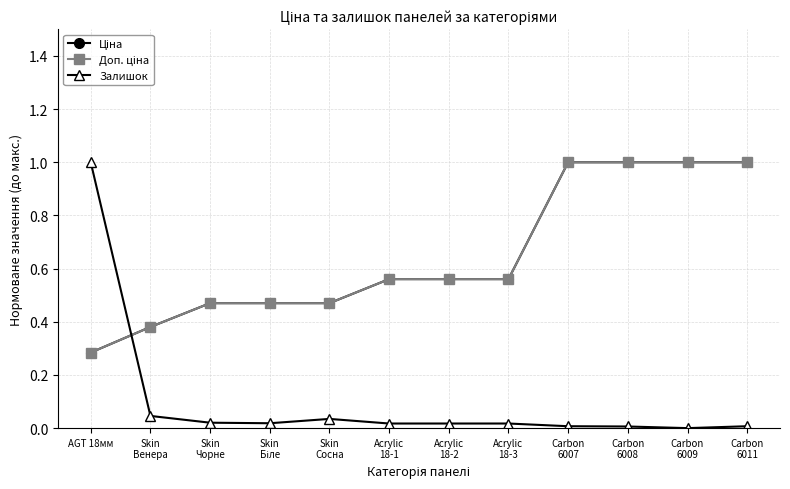

Rank the series by their maximum value, from highest to lowest.

Ціна, Доп. ціна, Залишок